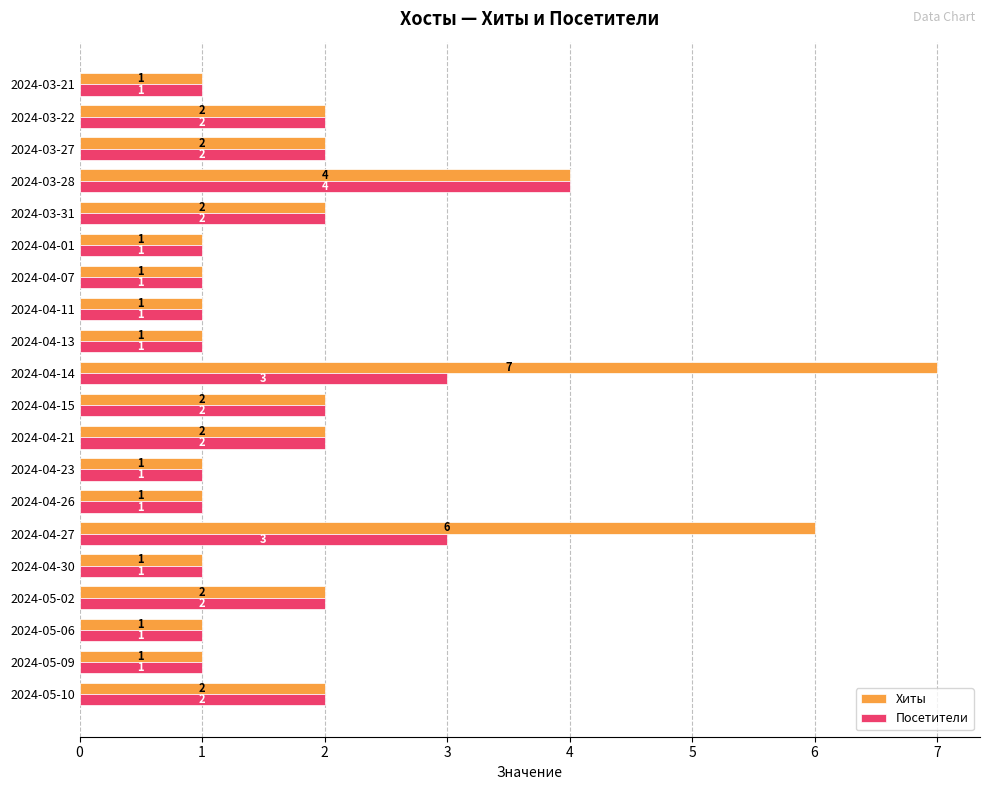

List the series in order of their peak value, lowest first.

Посетители, Хиты